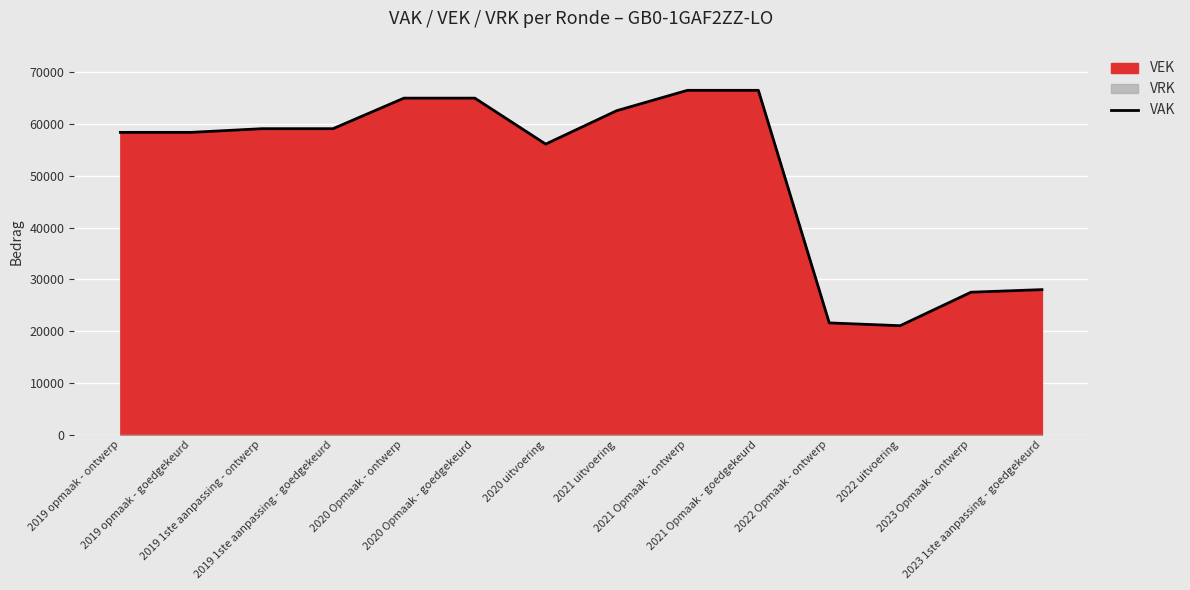

What is the average value?

51045